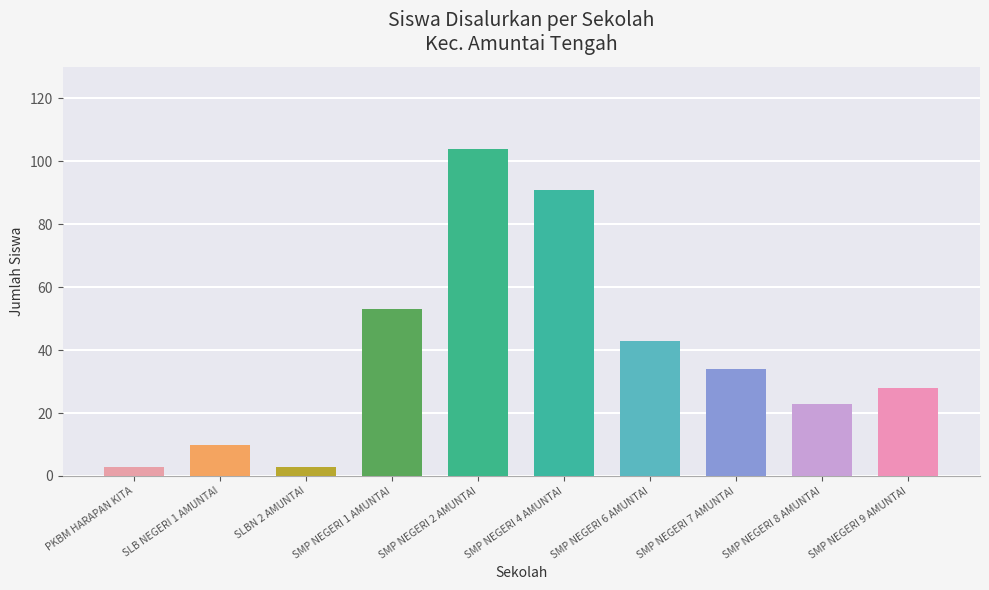

Reading left to right, extract all data points from this chart.

3	10	3	53	104	91	43	34	23	28